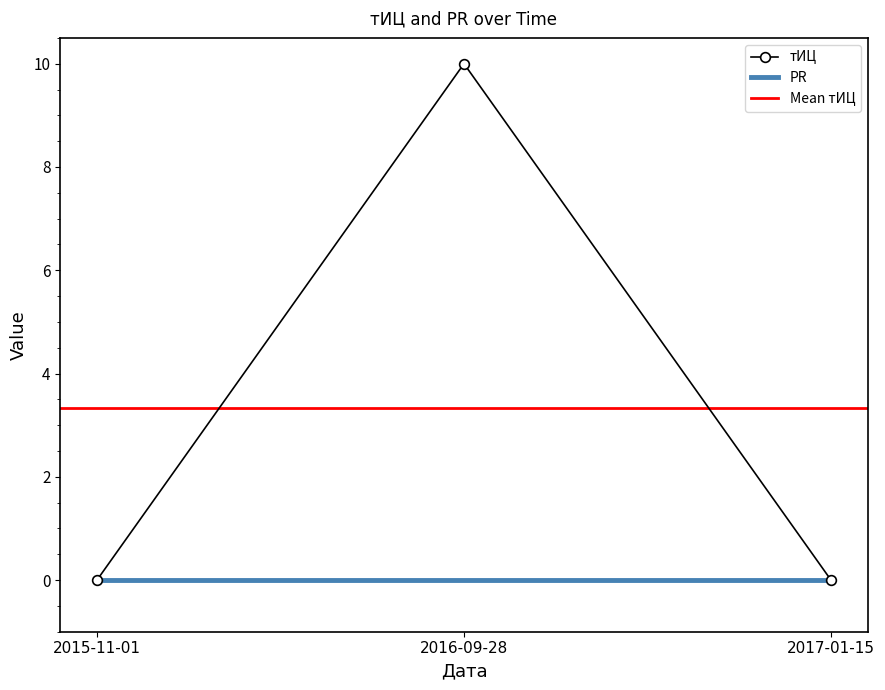

Rank the categories by value from highest to lowest.

2016-09-28, 2015-11-01, 2017-01-15